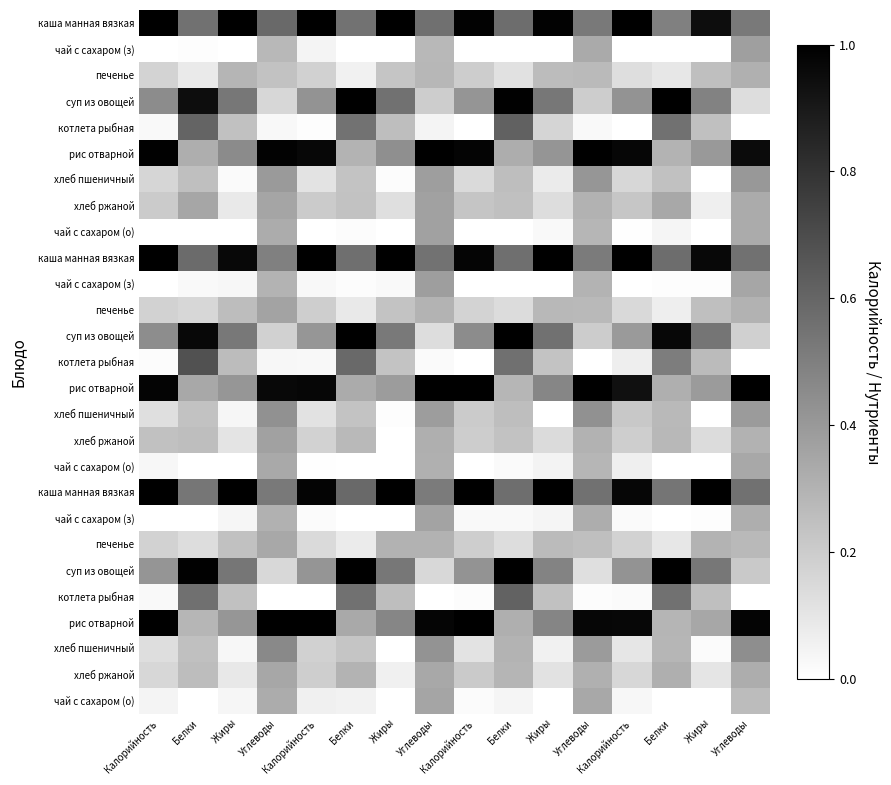

At which category is the sum across all series the highest?

Углеводы